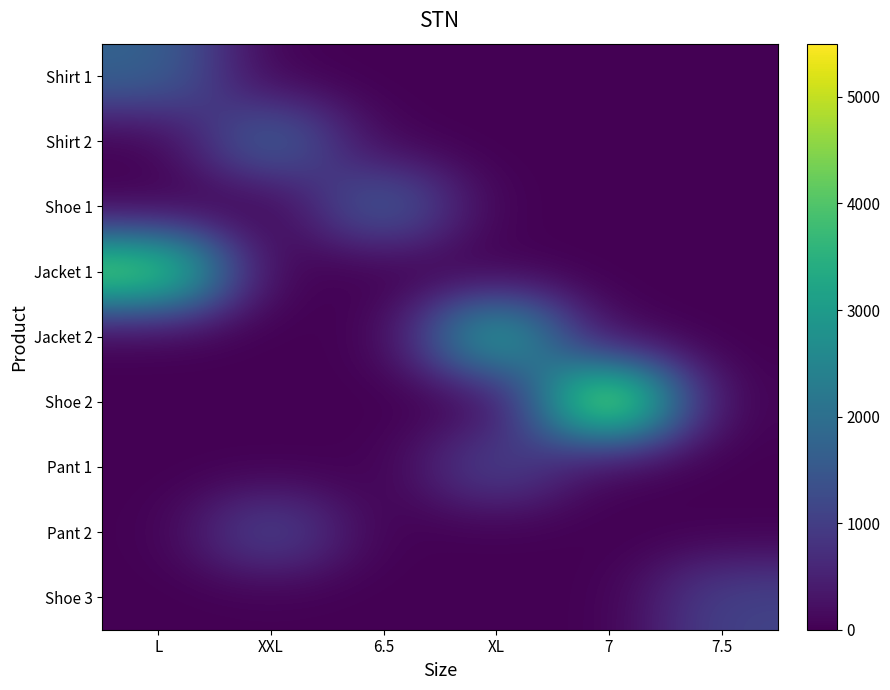

Reading right to left, transcribe all the data shown in this chart.

Shirt 1: 7.5=0	7=0	XL=0	6.5=0	XXL=0	L=1750
Shirt 2: 7.5=0	7=0	XL=0	6.5=0	XXL=1870	L=0
Shoe 1: 7.5=0	7=0	XL=0	6.5=1750	XXL=0	L=0
Jacket 1: 7.5=0	7=0	XL=0	6.5=0	XXL=0	L=4500
Jacket 2: 7.5=0	7=0	XL=3500	6.5=0	XXL=0	L=0
Shoe 2: 7.5=0	7=5500	XL=0	6.5=0	XXL=0	L=0
Pant 1: 7.5=0	7=0	XL=1200	6.5=0	XXL=0	L=0
Pant 2: 7.5=0	7=0	XL=0	6.5=0	XXL=1230	L=0
Shoe 3: 7.5=1100	7=0	XL=0	6.5=0	XXL=0	L=0